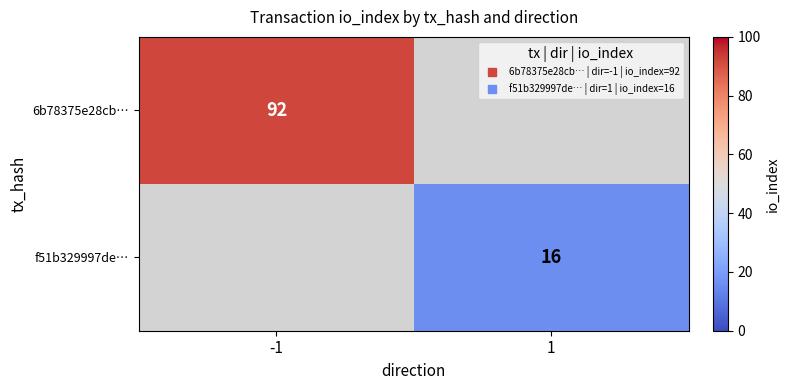

True or false: 6b78375e28cb… has a value of 92.0 at -1.

True